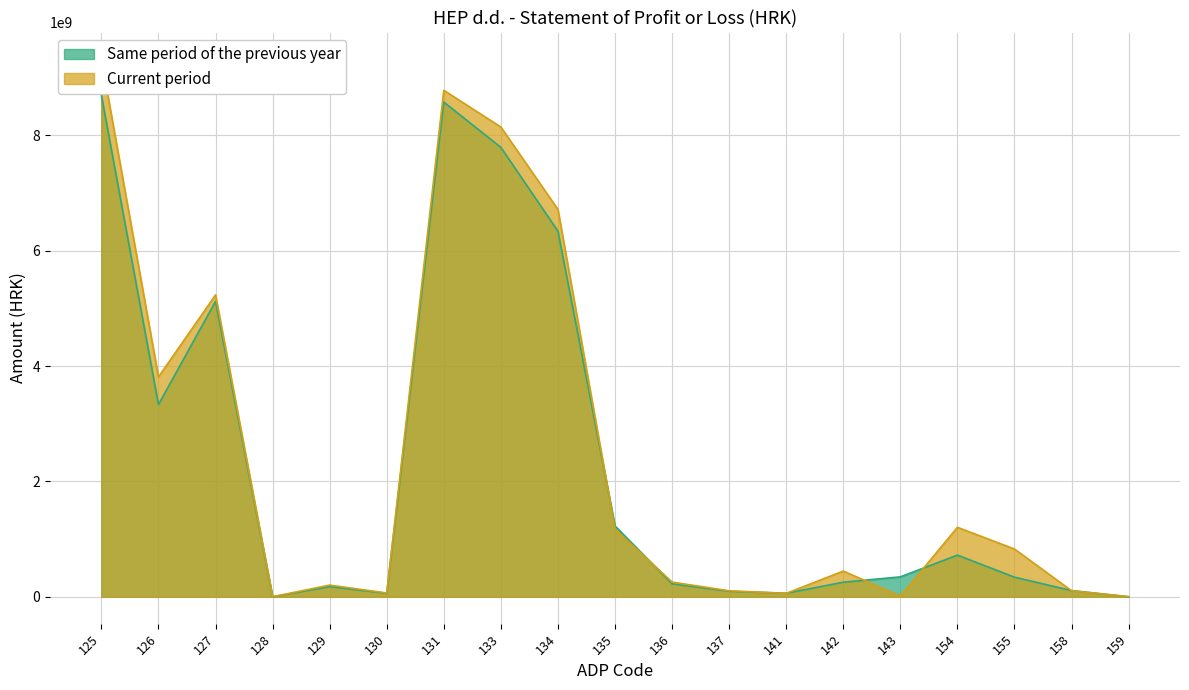

How many interior local valleys does the Same period of the previous year series have?

4